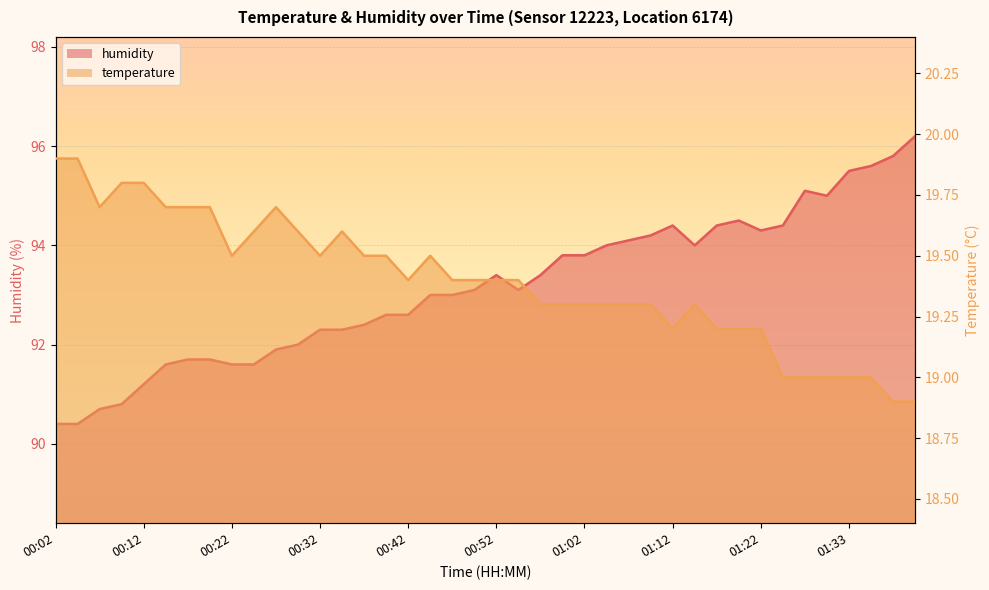

Count the number of categories in the chart.

40